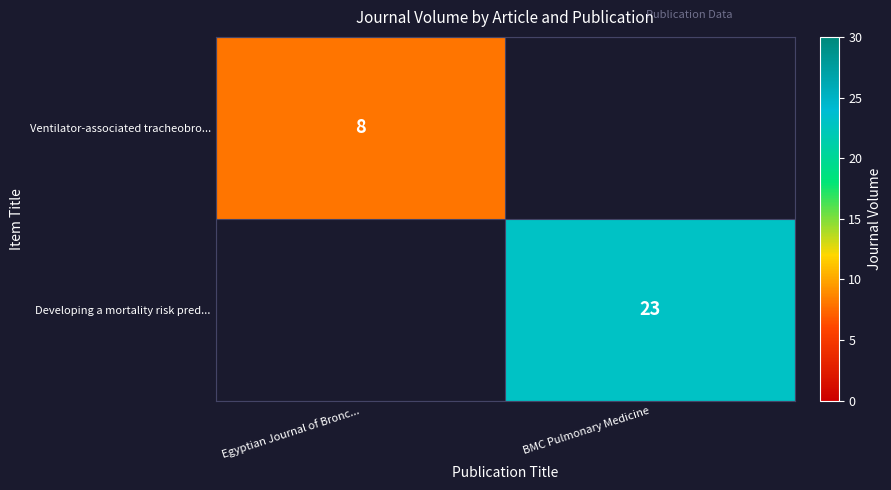

What is the greatest value displayed?

23.0